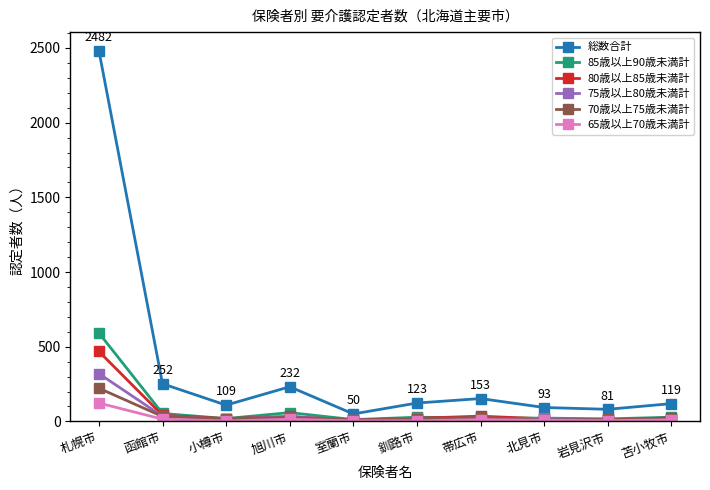

What is the value of the 85歳以上90歳未満計 point at the 5th from the left?

12